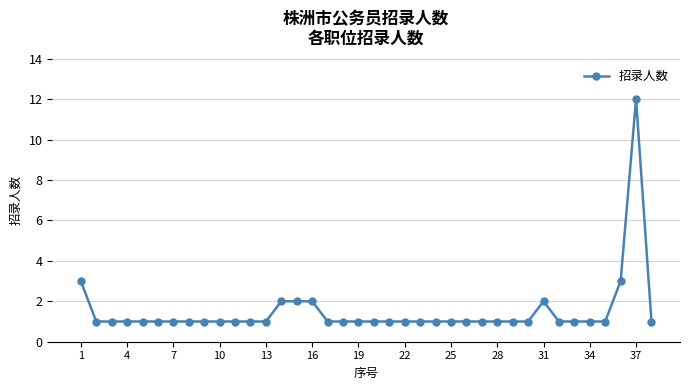

True or false: the data has more than 0 interior local peaks.

True